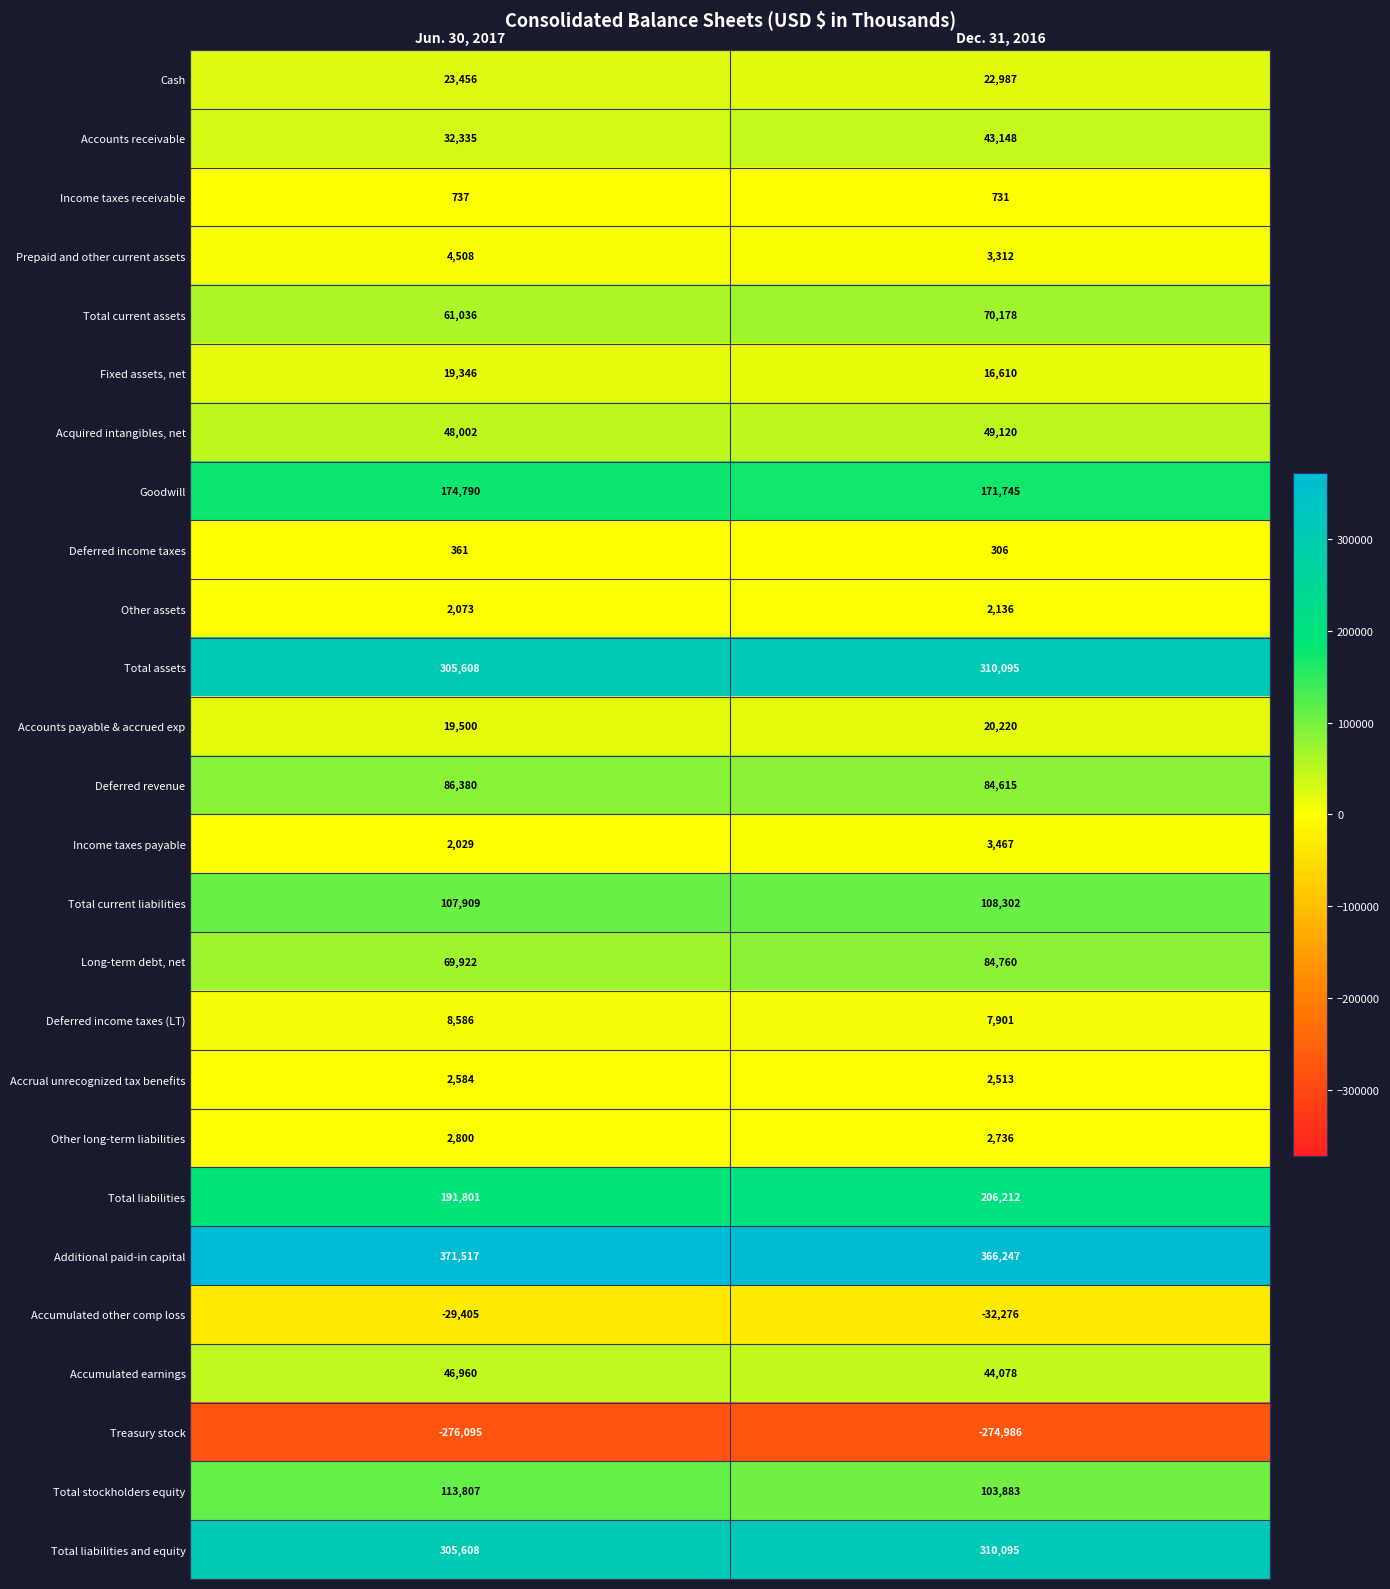

Between Jun. 30, 2017 and Dec. 31, 2016, which series saw the biggest shift?

Long-term debt, net